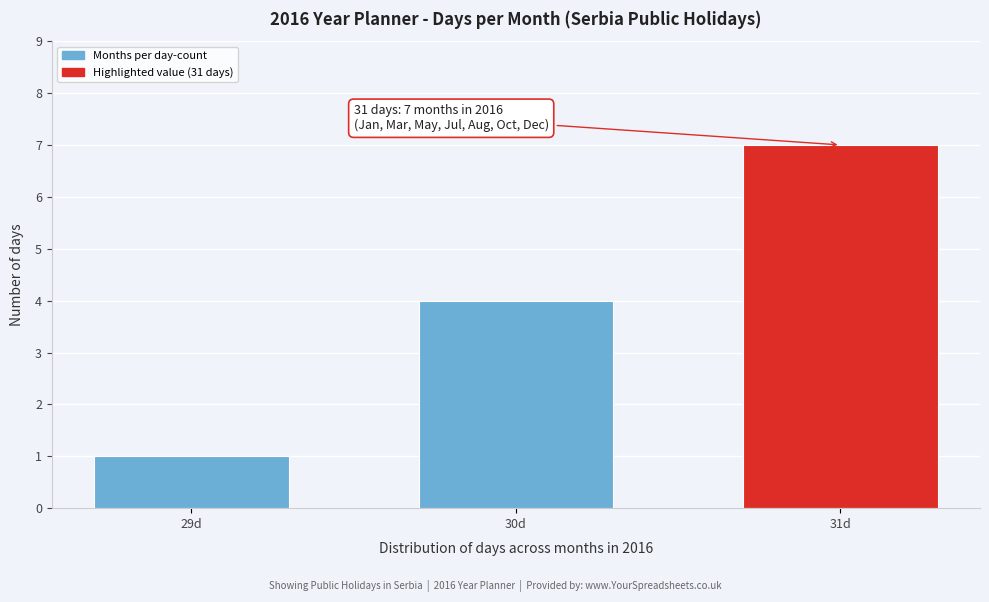

Reading left to right, extract all data points from this chart.

1	4	7